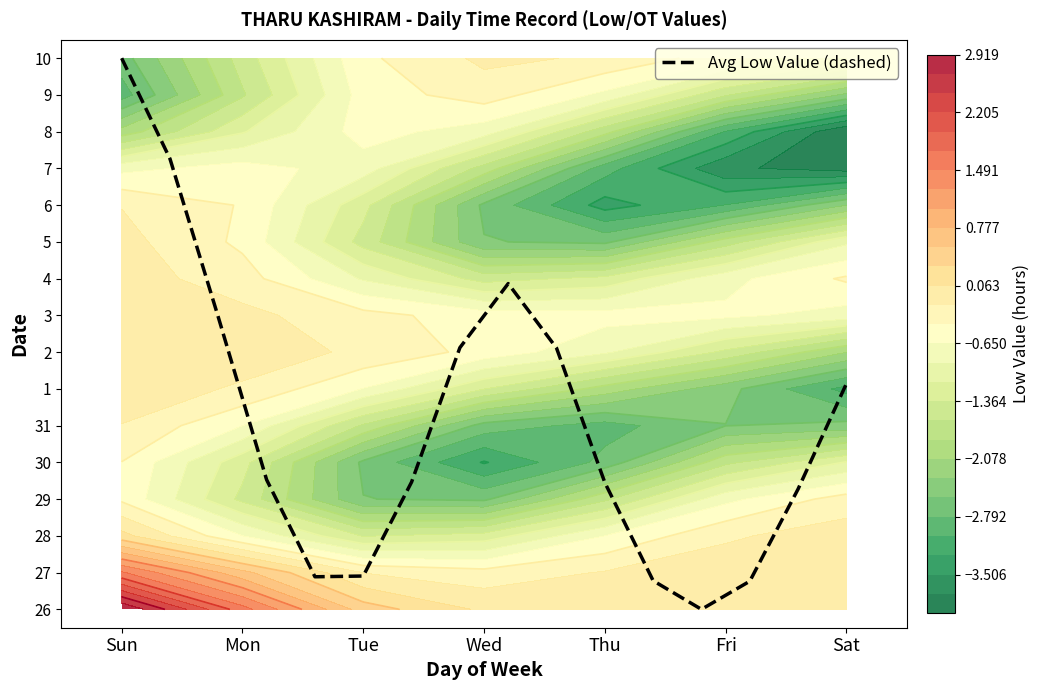

What is the difference between the maximum and minimum values?

15.0